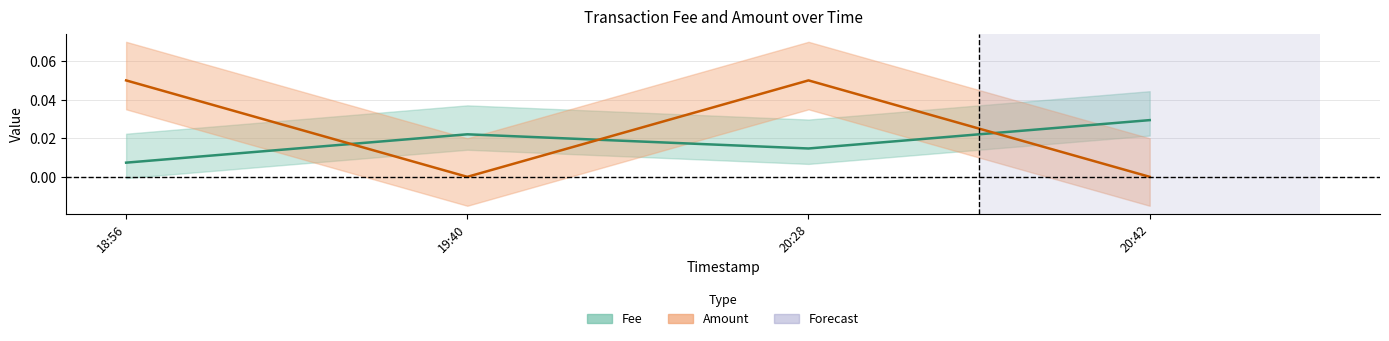

Reading left to right, transcribe all the data shown in this chart.

Fee: 0.0	0.0	0.0	0.0
Amount: 0.1	0.0	0.1	0.0